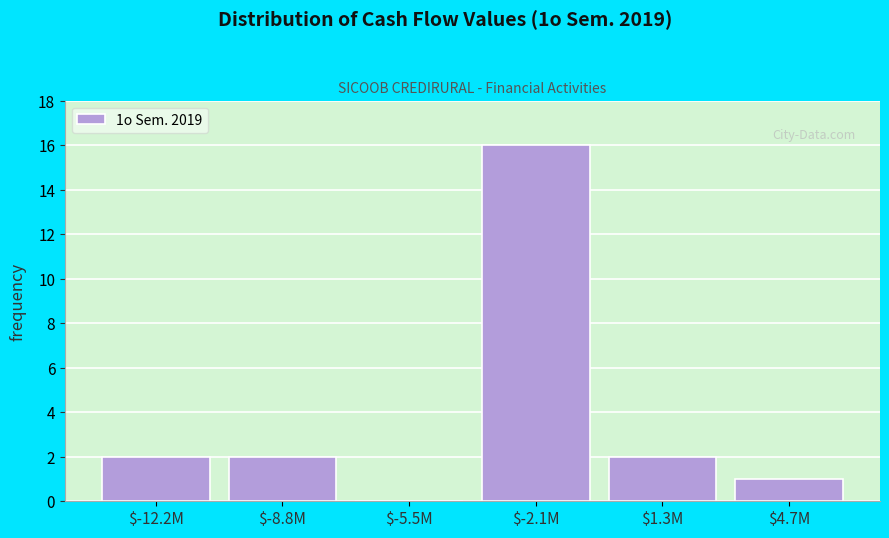

True or false: the data shows 2 at $1.3M.

True